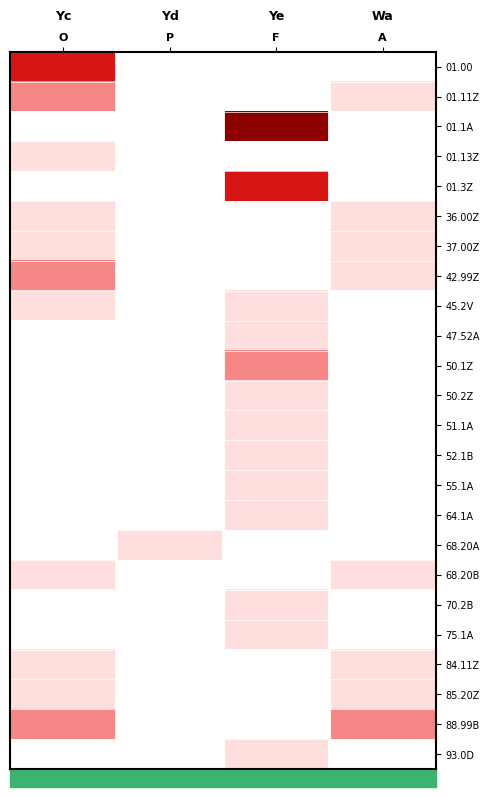

Rank the series by their average value, from highest to lowest.

01.00, 01.11Z, 01.1A, 01.13Z, 01.3Z, 36.00Z, 37.00Z, 42.99Z, 45.2V, 47.52A, 50.1Z, 50.2Z, 51.1A, 52.1B, 55.1A, 64.1A, 68.20A, 68.20B, 70.2B, 75.1A, 84.11Z, 85.20Z, 88.99B, 93.0D